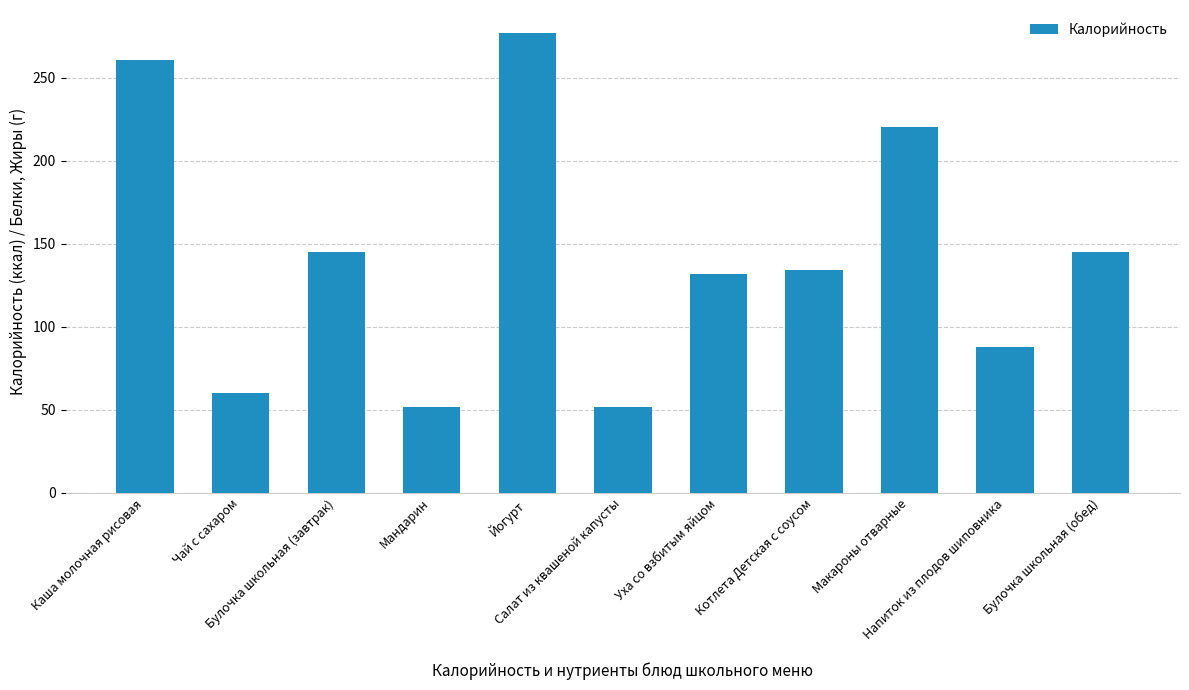

Where does the data first go above 134?

Каша молочная рисовая